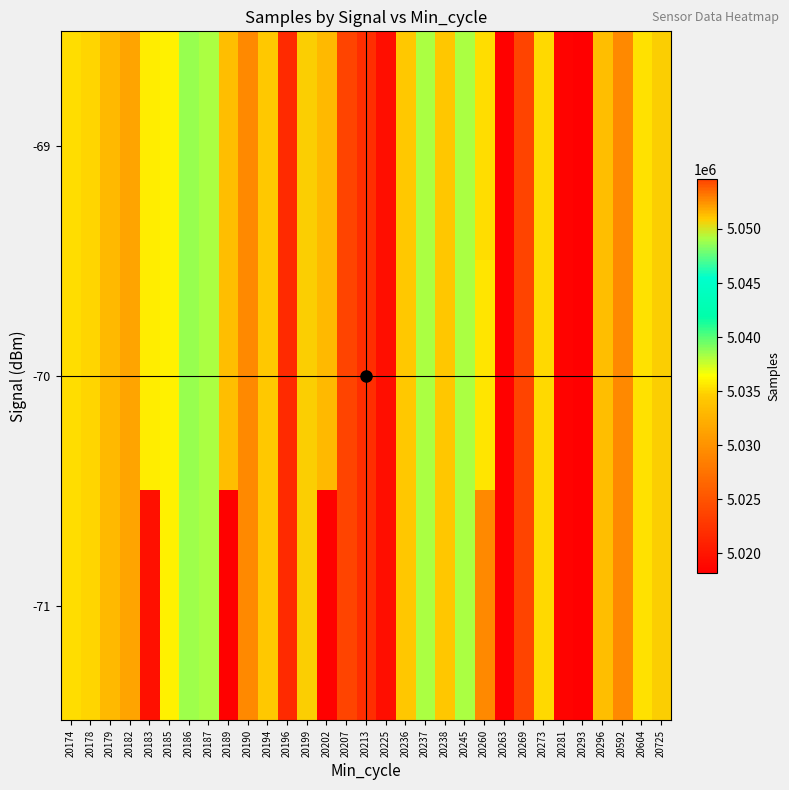

Reading left to right, list all the values displayed in this chart.

-71: 20174=5035189	20178=5034988	20179=5051446	20182=5052054	20183=5019545	20185=5035869	20186=5038516	20187=5038243	20189=5018418	20190=5052704	20194=5034358	20196=5021696	20199=5050842	20202=5018424	20207=5054533	20213=5021925	20225=5019415	20236=5034233	20237=5038137	20238=5034233	20245=5038137	20260=5052697	20263=5018424	20269=5054624	20273=5035007	20281=5018599	20293=5018208	20296=5051298	20592=5052697	20604=5035327	20725=5050812
-70: 20174=5035189	20178=5034988	20179=5051446	20182=5052054	20183=5035746	20185=5035869	20186=5038630	20187=5038243	20189=5051352	20190=5052704	20194=5034358	20196=5021696	20199=5050842	20202=5051385	20207=5054533	20213=5021925	20225=5019415	20236=5034398	20237=5038137	20238=5034233	20245=5038137	20260=5035466	20263=5018424	20269=5054624	20273=5035007	20281=5018599	20293=5018208	20296=5051298	20592=5052697	20604=5035327	20725=5050812
-69: 20174=5035189	20178=5034988	20179=5051446	20182=5052054	20183=5035746	20185=5035869	20186=5038630	20187=5038243	20189=5051352	20190=5052704	20194=5034358	20196=5021696	20199=5050842	20202=5051385	20207=5054533	20213=5021925	20225=5019415	20236=5034398	20237=5038137	20238=5034233	20245=5038137	20260=5035213	20263=5018424	20269=5054624	20273=5035007	20281=5018599	20293=5018208	20296=5051298	20592=5052697	20604=5035327	20725=5050812